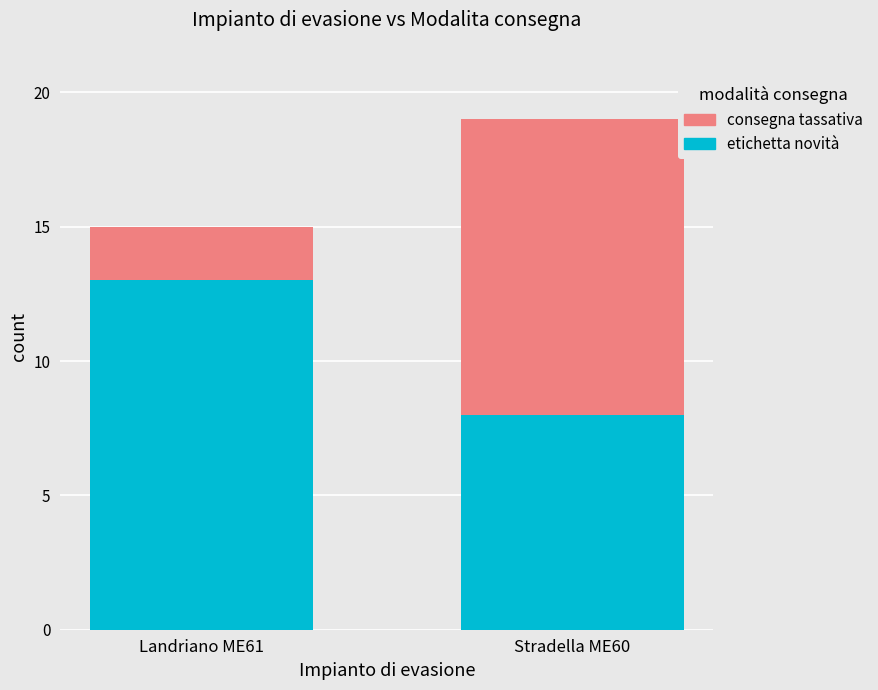

Are the bars horizontal?

No